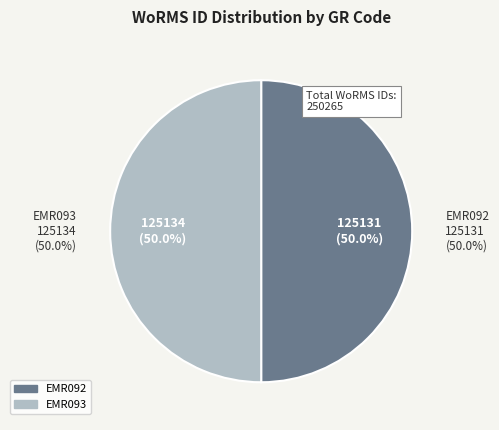

How many slices are in this pie chart?

2